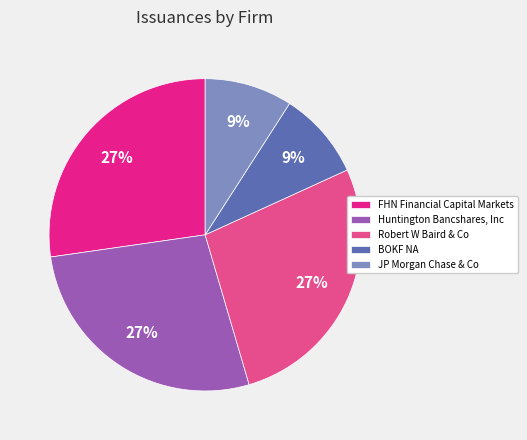

What percentage is the Robert W Baird & Co slice, to the nearest percent?

27%